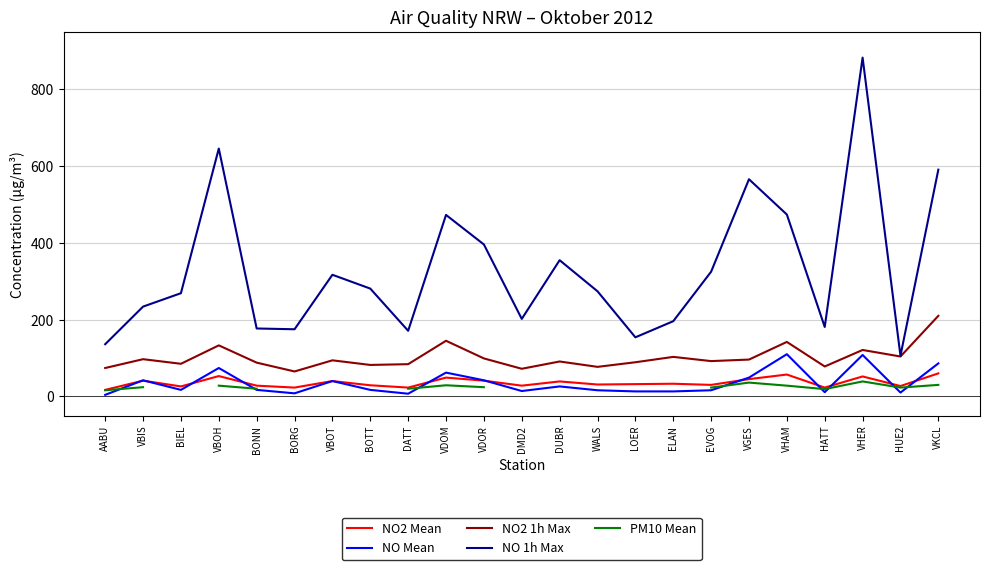

Which series ends up on top after the final intersection of NO2 Mean and NO Mean?

NO Mean